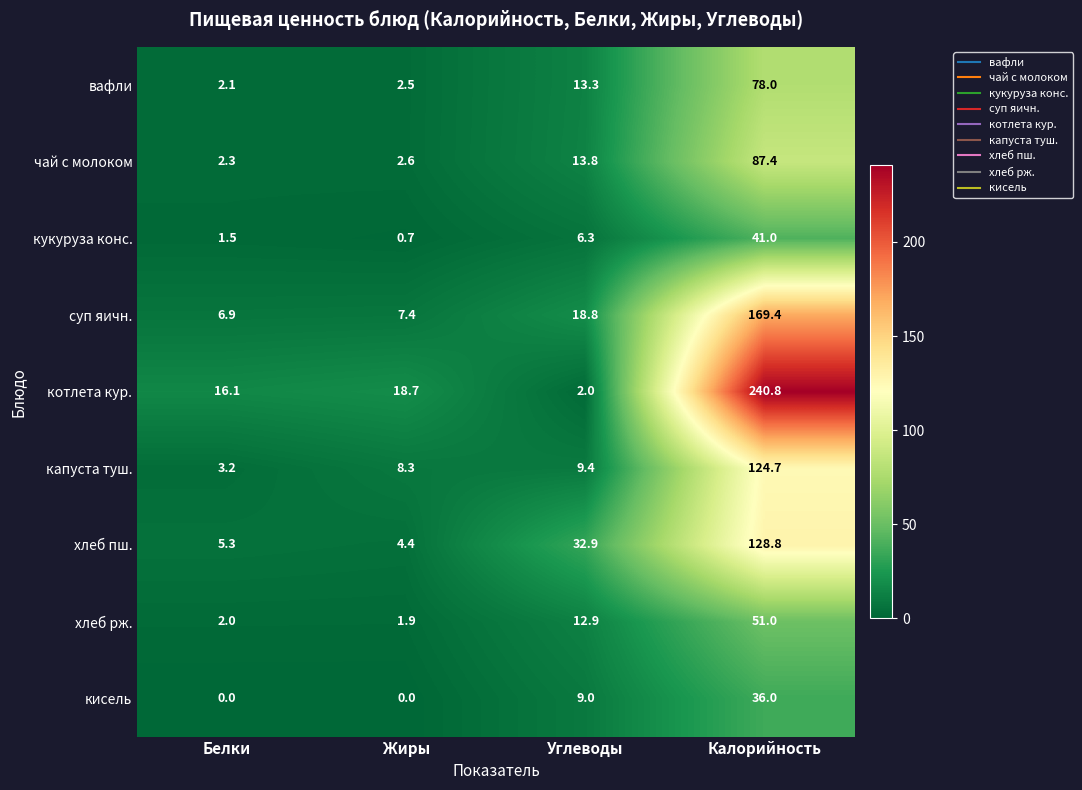

Which series has the widest spread of values?

котлета кур.